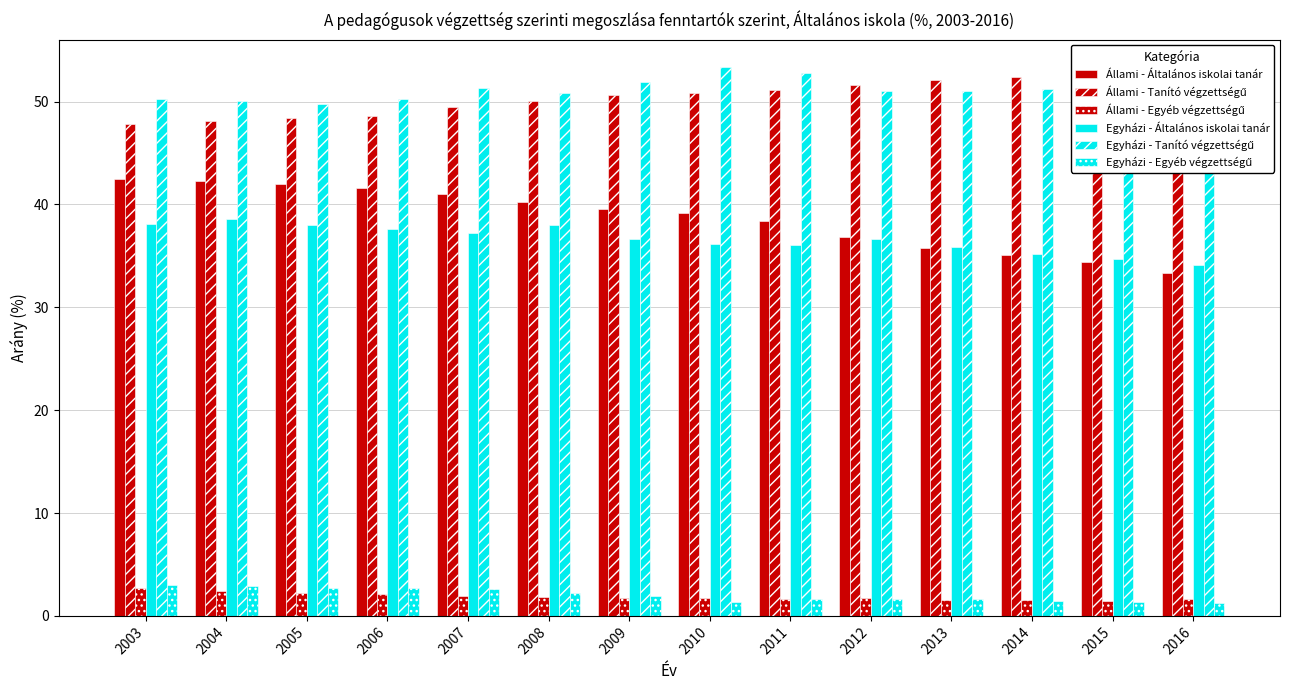

The value of Egyházi - Egyéb végzettségű at 2016 is 1.3. True or false?

True